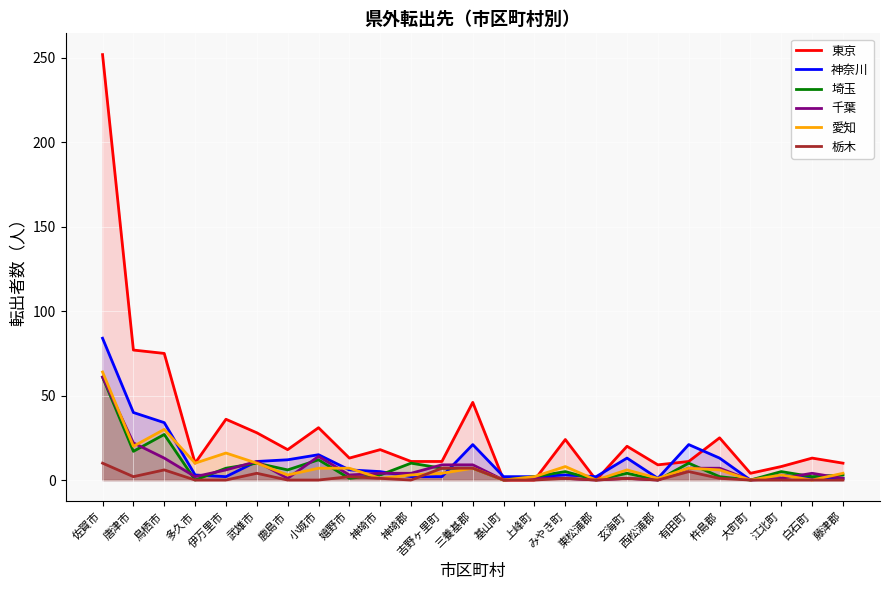

What is the value of the 神奈川 point at the 7th from the left?

12